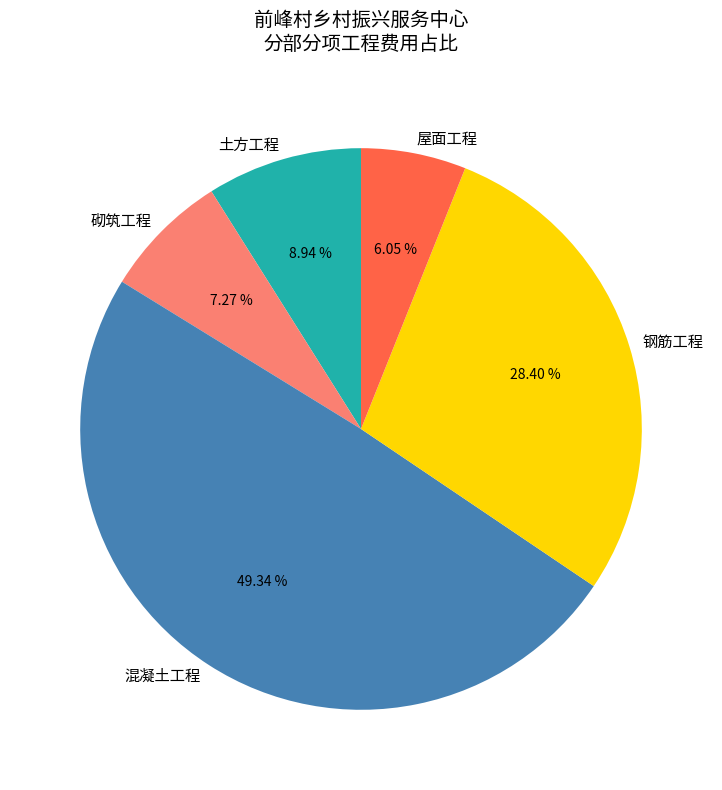

To the nearest percent, what is the difference between the largest and smallest slice percentages?

43%